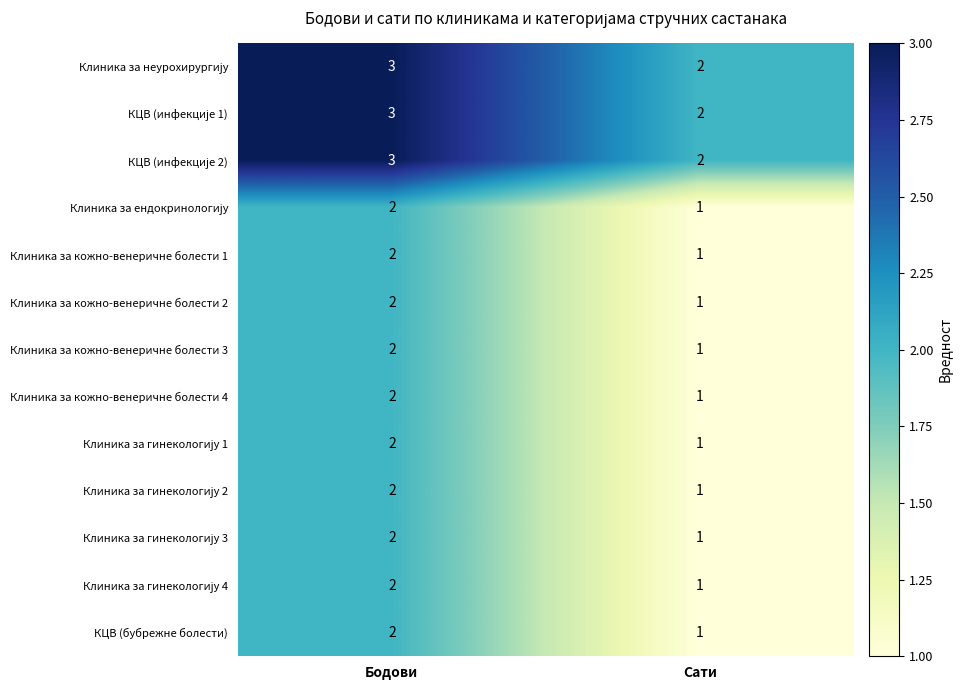

What is the total value across all series at Бодови?

29